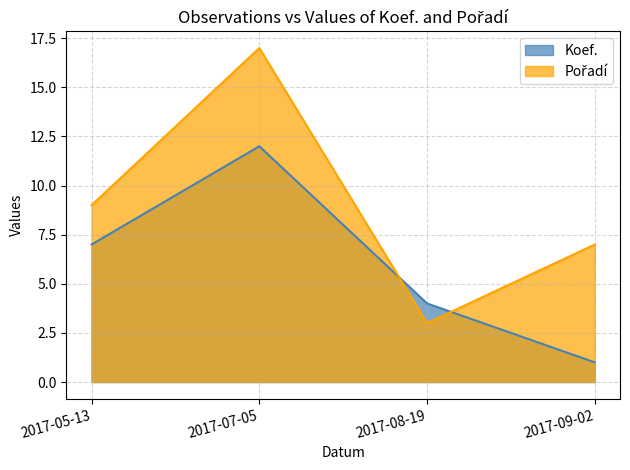

Reading right to left, list all the values displayed in this chart.

Koef.: 2017-09-02=1	2017-08-19=4	2017-07-05=12	2017-05-13=7
Pořadí: 2017-09-02=7	2017-08-19=3	2017-07-05=17	2017-05-13=9